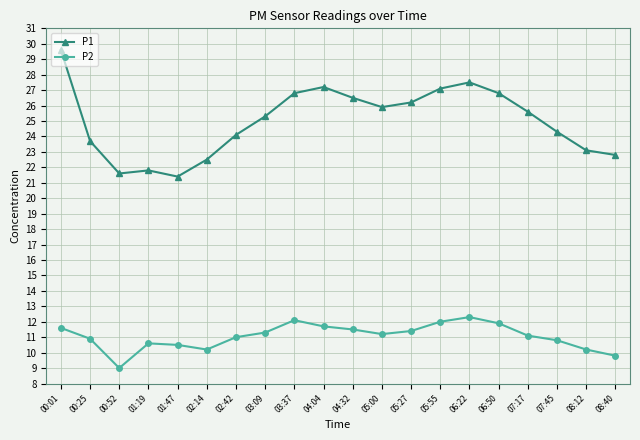

True or false: P2 has more than 0 points higher than both neighbors.

True